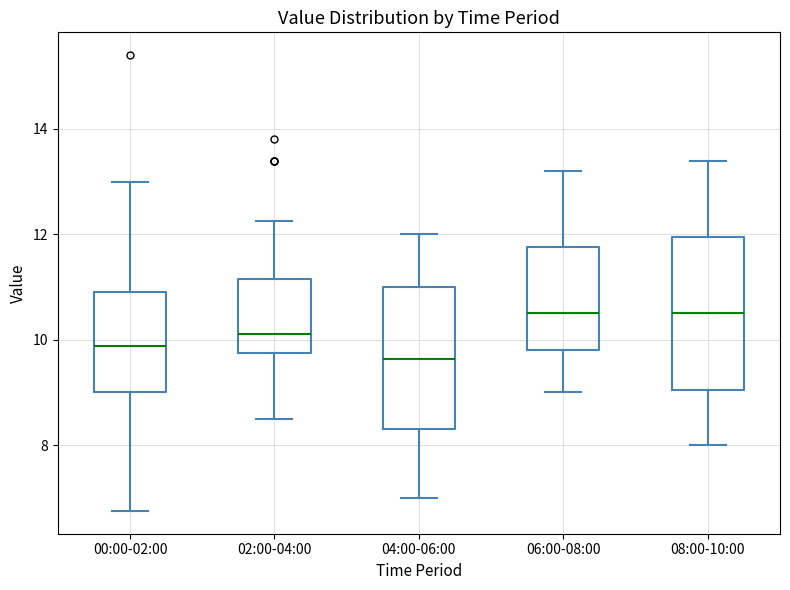

Reading left to right, read every box against the y-axis: the position of its median line, the range the box covers, and the ends of its whiskers. The values are not printed on the chart, so give them approximately, as read against the axis.

00:00-02:00: median 9.8, box 9.0 to 11.0, whiskers 6.8 to 13.0
02:00-04:00: median 10.2, box 9.8 to 11.2, whiskers 8.6 to 12.2
04:00-06:00: median 9.6, box 8.4 to 11.0, whiskers 7.0 to 12.0
06:00-08:00: median 10.6, box 9.8 to 11.8, whiskers 9.0 to 13.2
08:00-10:00: median 10.6, box 9.0 to 12.0, whiskers 8.0 to 13.4